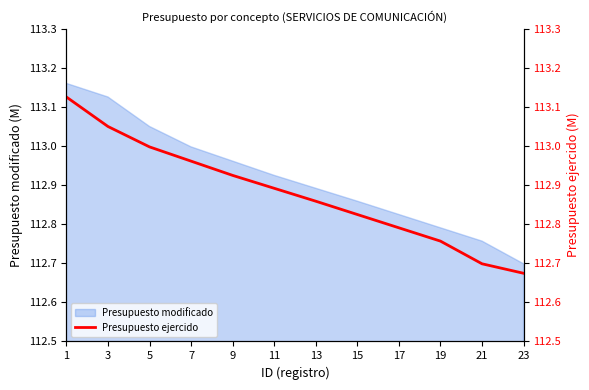

What is the change in value from 3 to 9?

-0.1